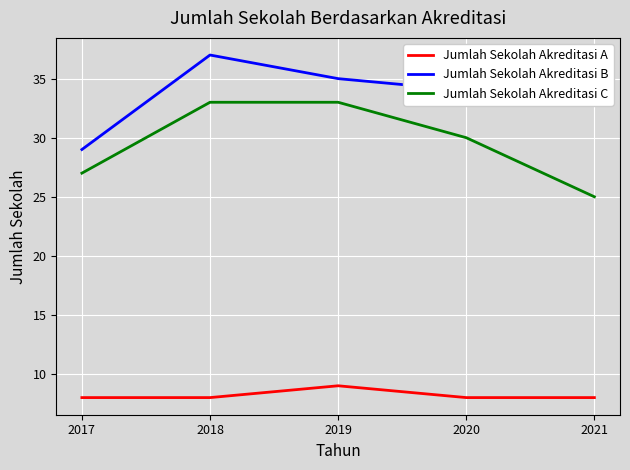

Which series has the largest total across all categories?

Jumlah Sekolah Akreditasi B